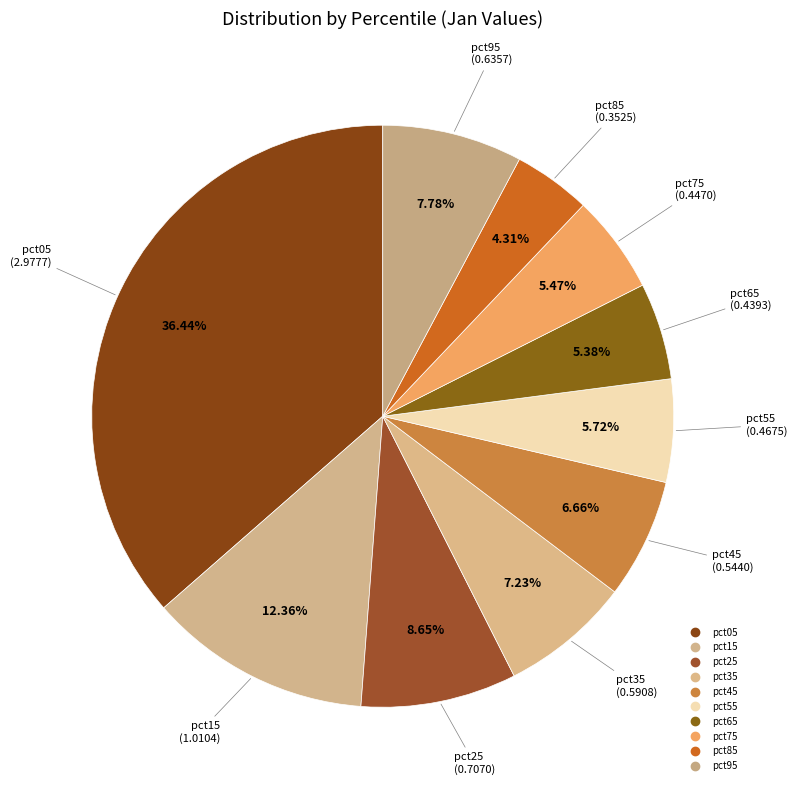

Is the sum of pct75 and pct05 greater than half?

No